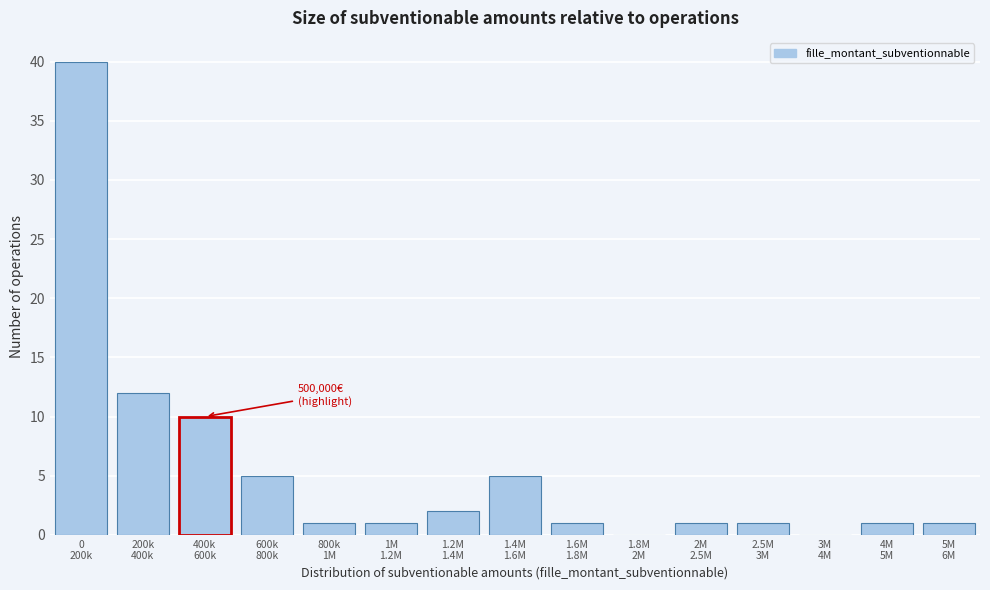

What is the sum of all values?

81